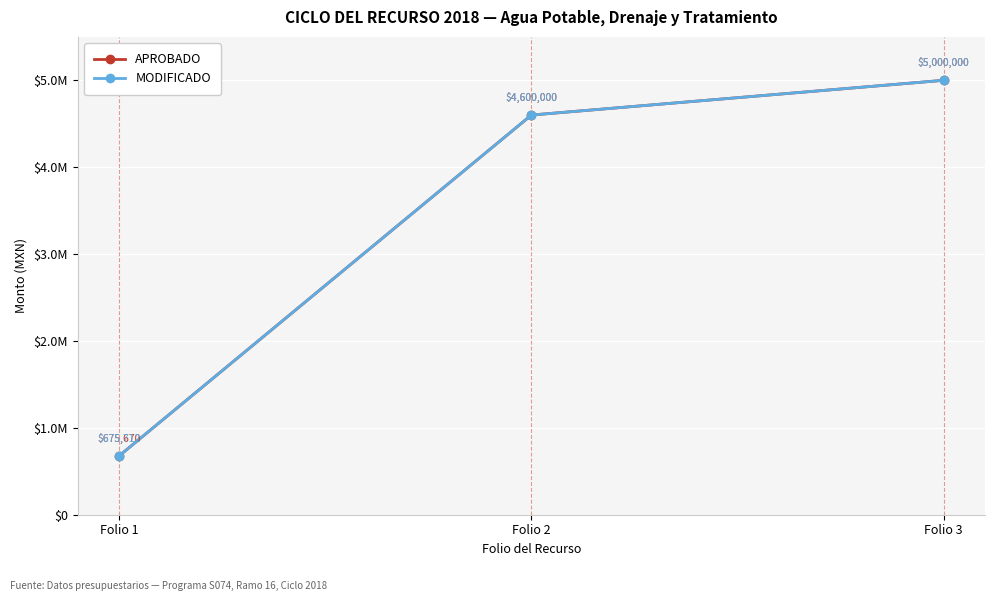

Which has a higher value, Folio 3 or Folio 1?

Folio 3